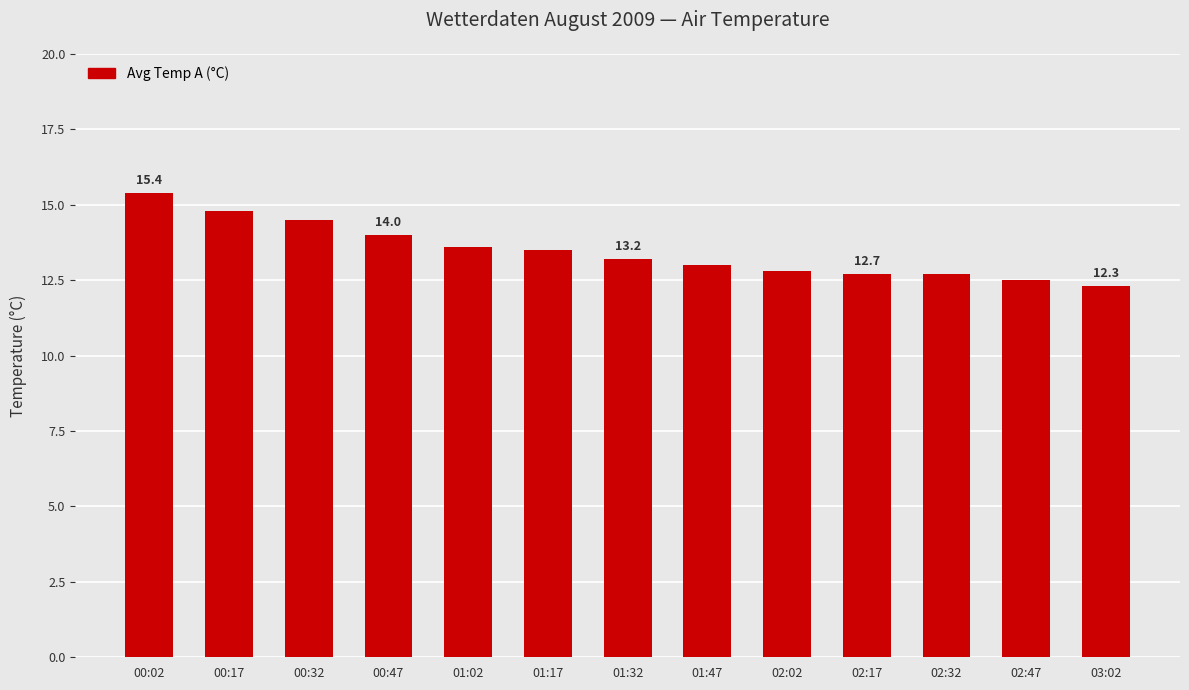

Approximately how many times larger is the value at 03:02 compared to 02:17?

1.0